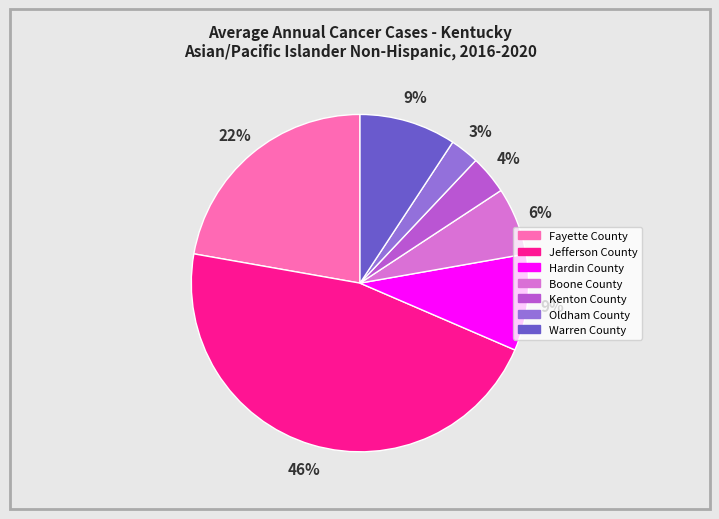

Is the sum of Warren County and Boone County greater than half?

No